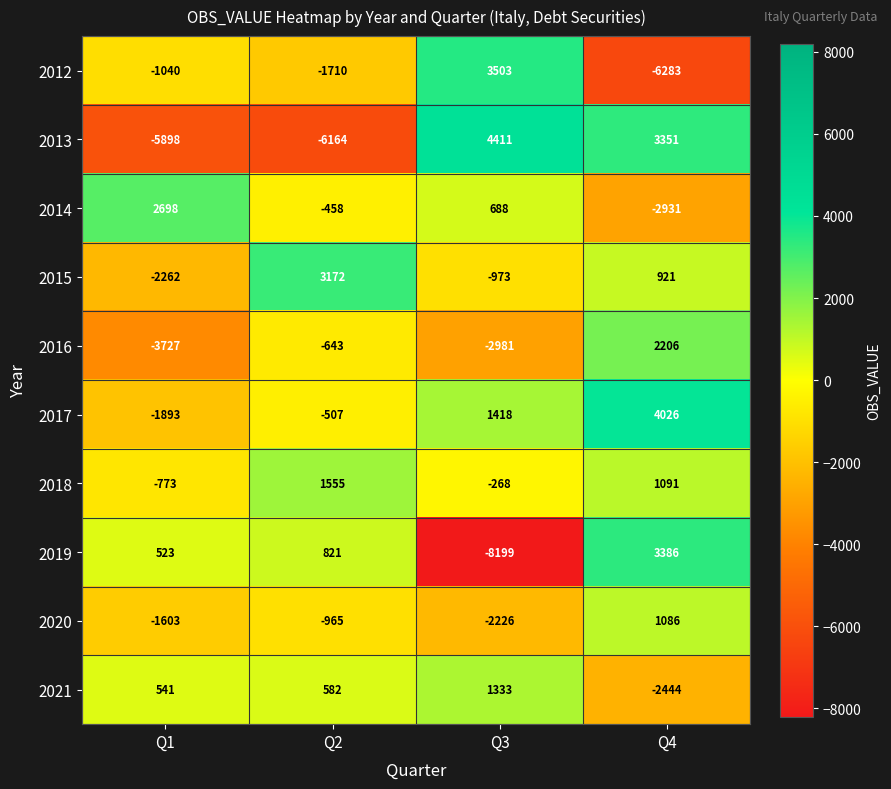

What is the average value of the 2012 series?

-1382